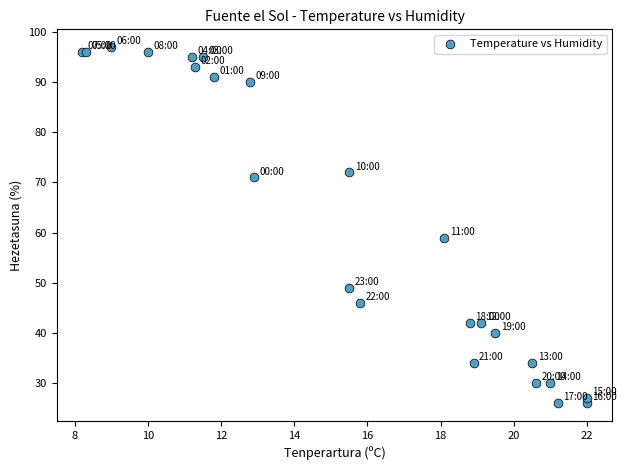

What Y value in the scatter plot is closest to 61?

59